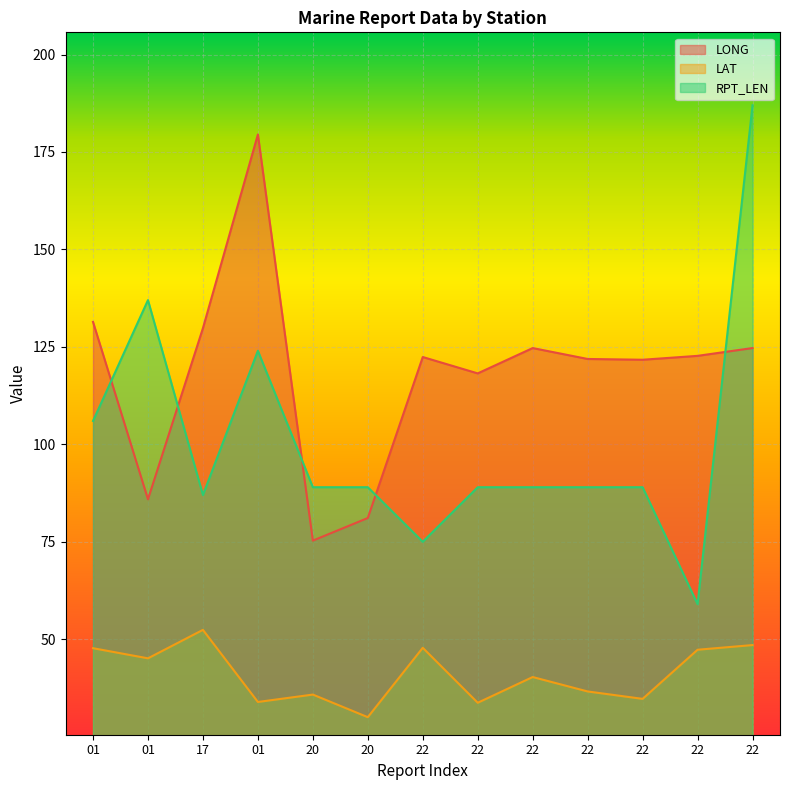

What is the label of the 12th point from the left?

22